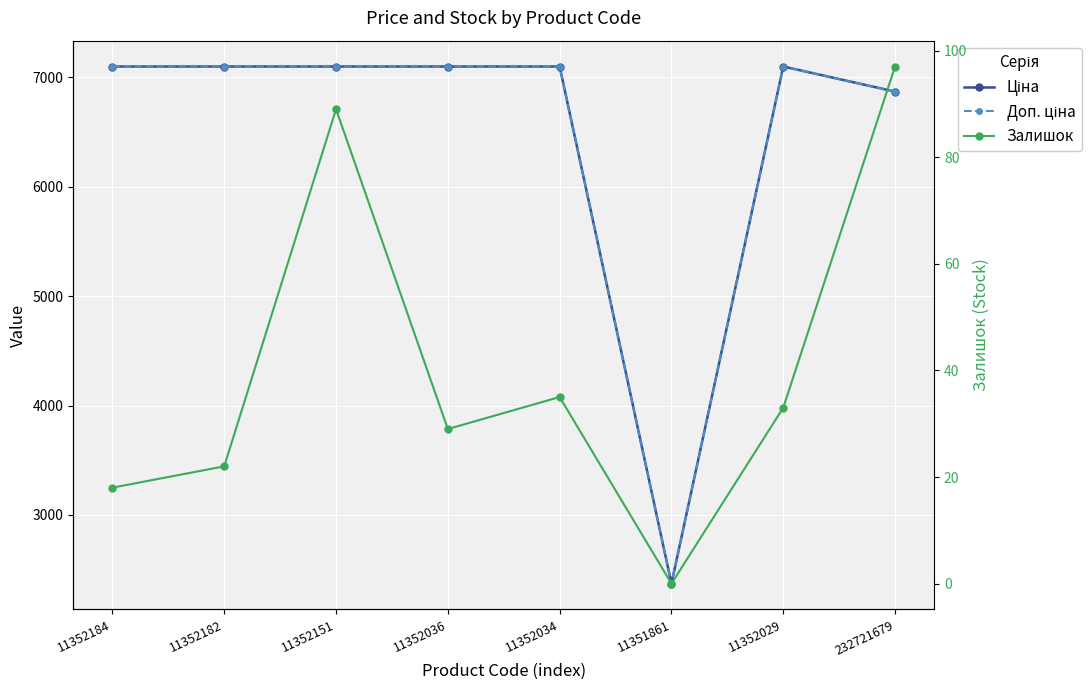

In Доп. ціна, how many points are lower than both neighbors (excluding endpoints)?

1